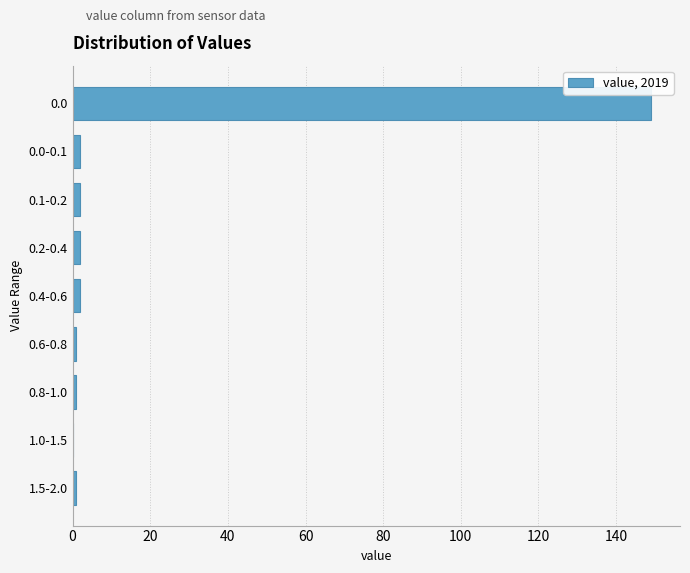

Reading top to bottom, list all the values displayed in this chart.

0.0=149	0.0-0.1=2	0.1-0.2=2	0.2-0.4=2	0.4-0.6=2	0.6-0.8=1	0.8-1.0=1	1.0-1.5=0	1.5-2.0=1